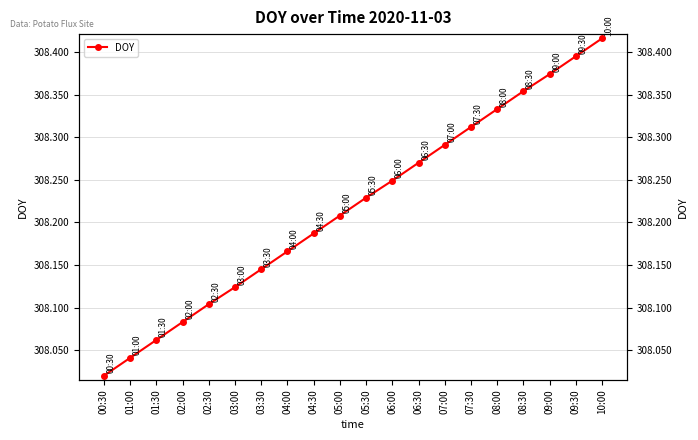

The value at 03:30 is 308.1. True or false?

True